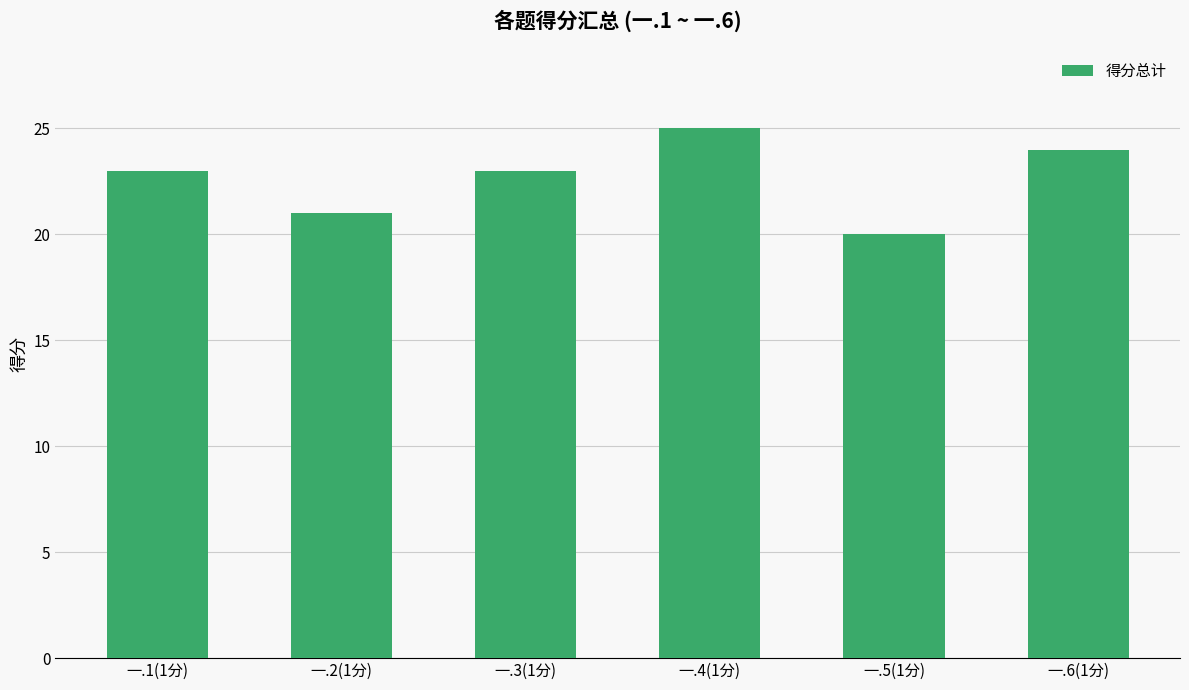

What is the approximate value at 一.3(1分)?

23